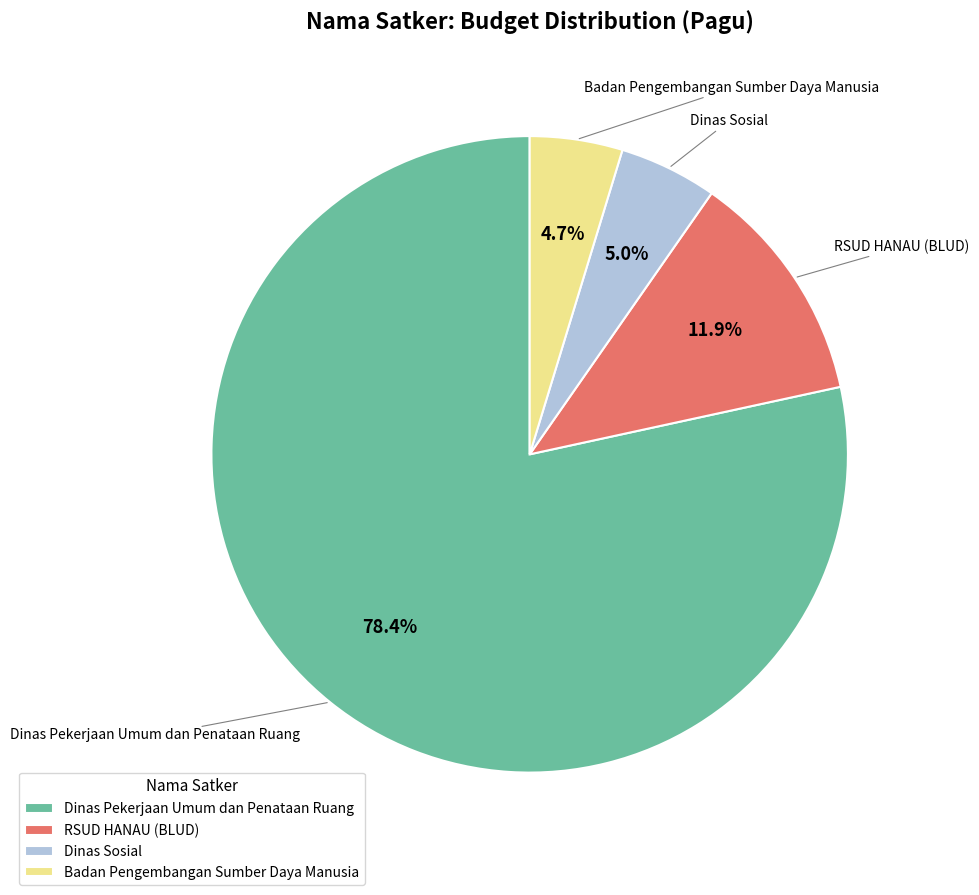

What is the largest slice in the pie chart?

Dinas Pekerjaan Umum dan Penataan Ruang